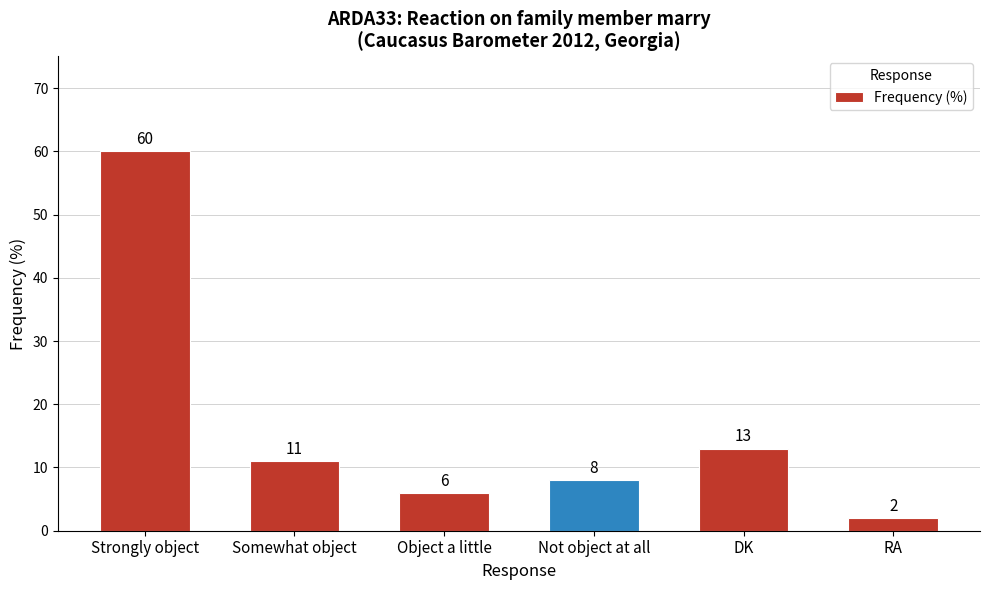

What is the label of the 3rd bar from the right?

Not object at all